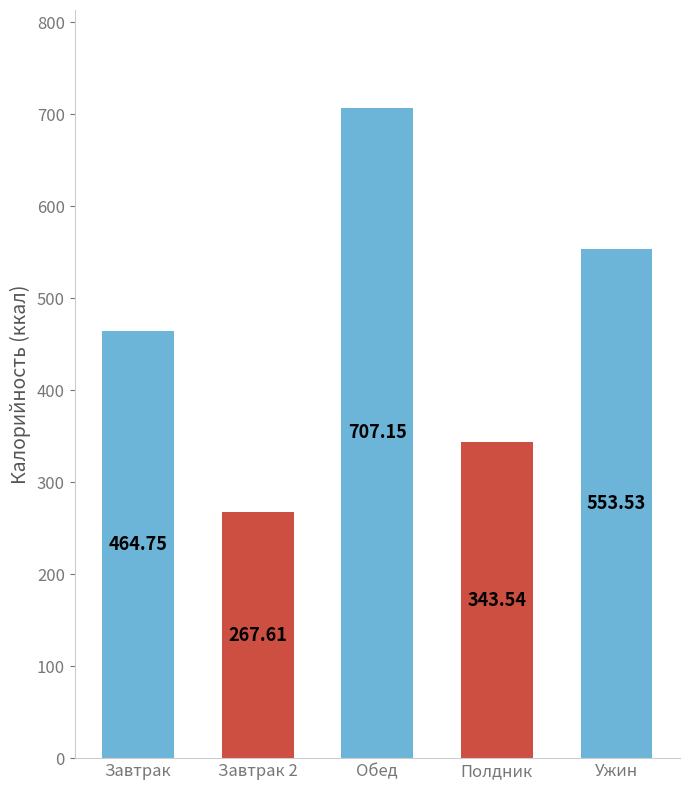

Rank the categories by value from lowest to highest.

Завтрак 2, Полдник, Завтрак, Ужин, Обед